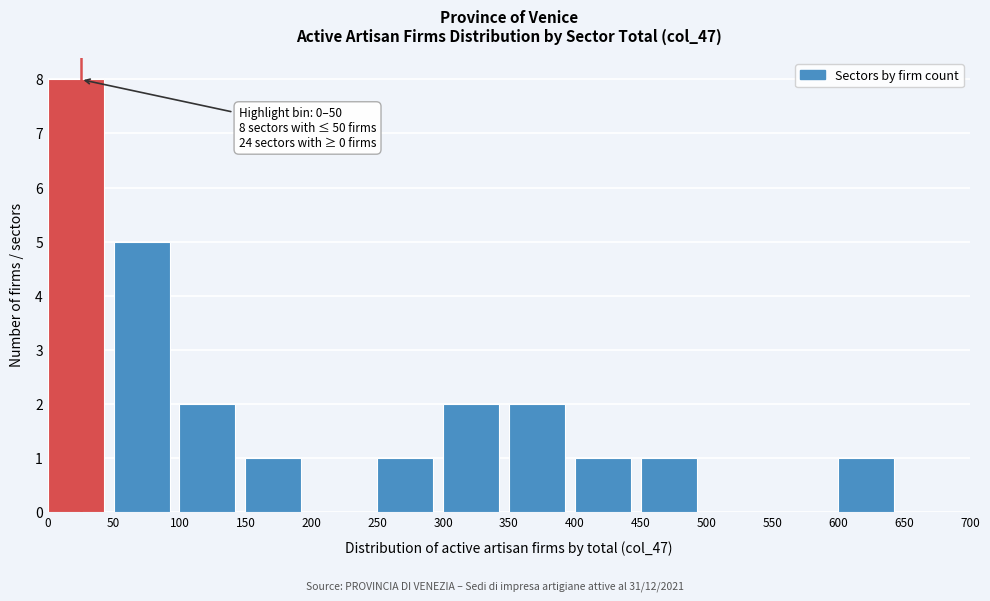

Over which range of the x-axis is the bar tallest?

0 to 50